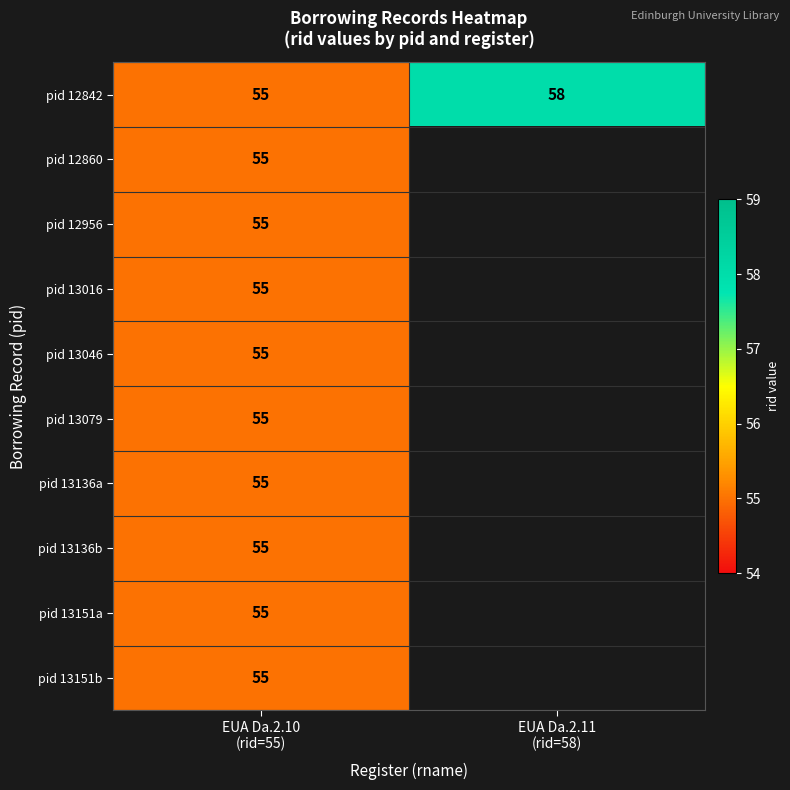

How many data points does each series have?

2